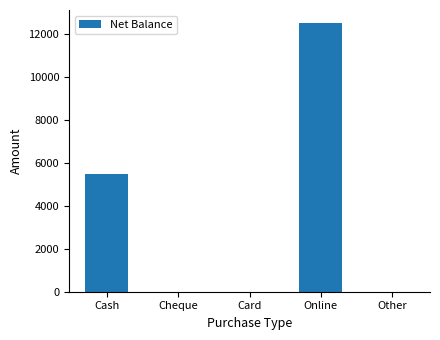

How many values are between 0 and 5500?

4